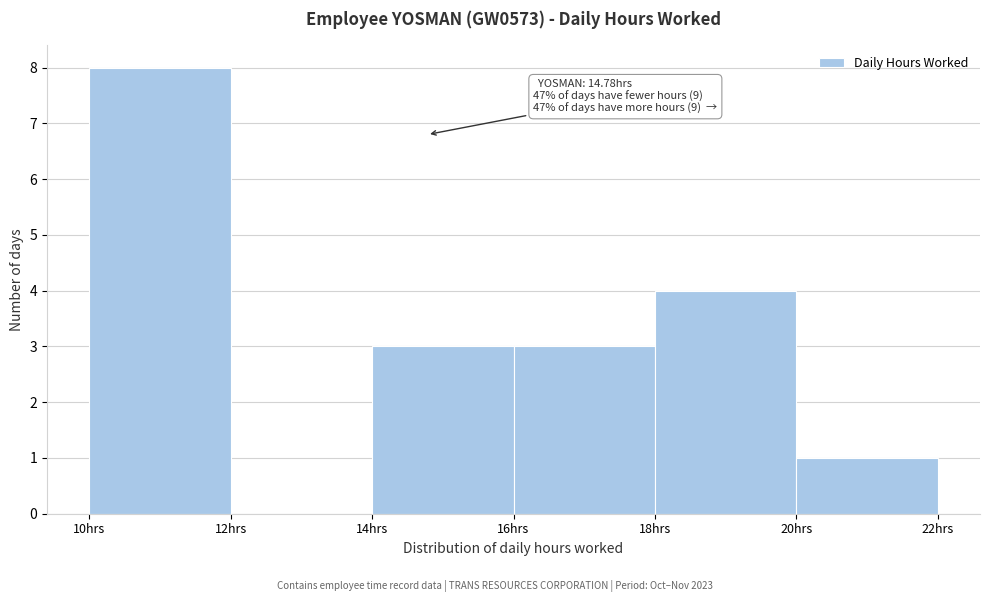

Which range on the x-axis has the tallest bar?

10 to 12